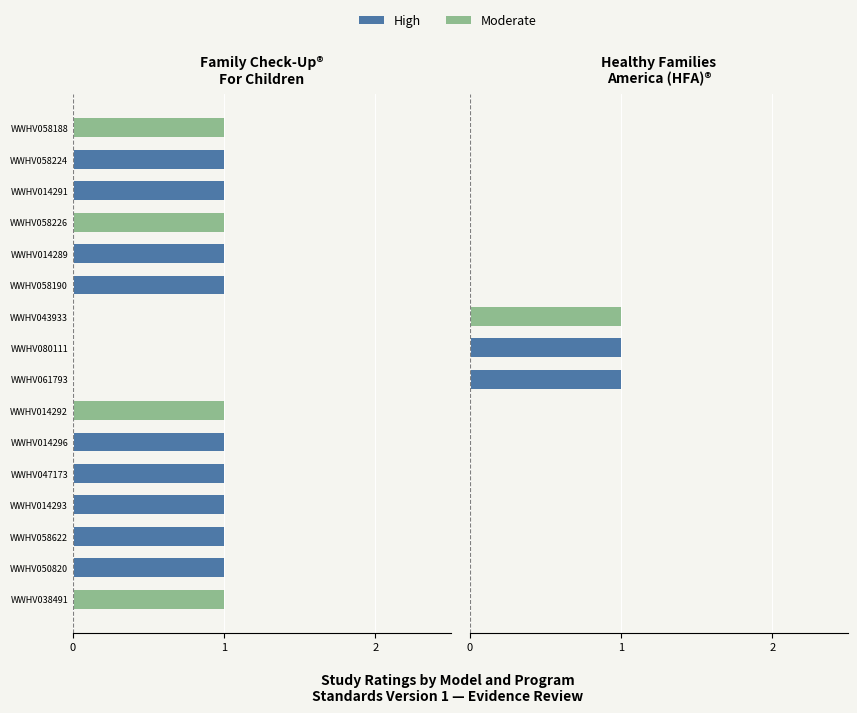

List the series in order of their overall mean, highest first.

High, Moderate